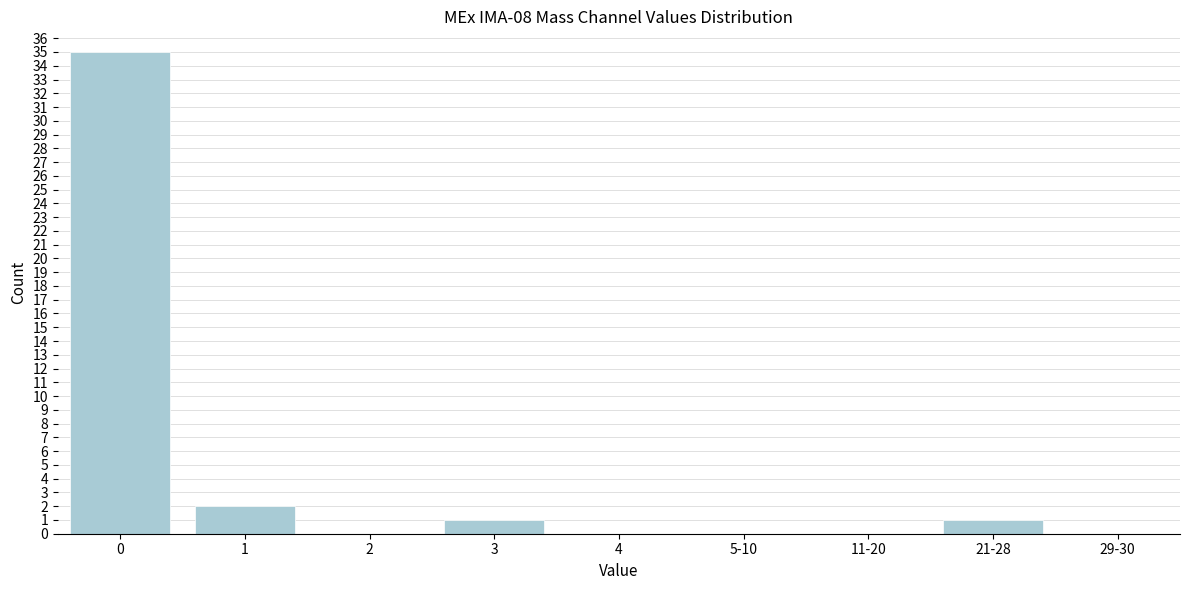

Reading left to right, what are all the values shown in this chart?

0=35	1=2	2=0	3=1	4=0	5-10=0	11-20=0	21-28=1	29-30=0